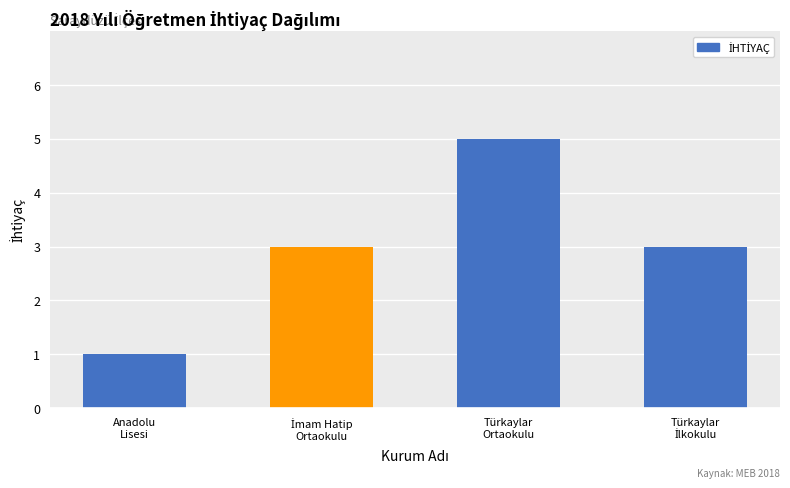

How many bars are there in total?

4